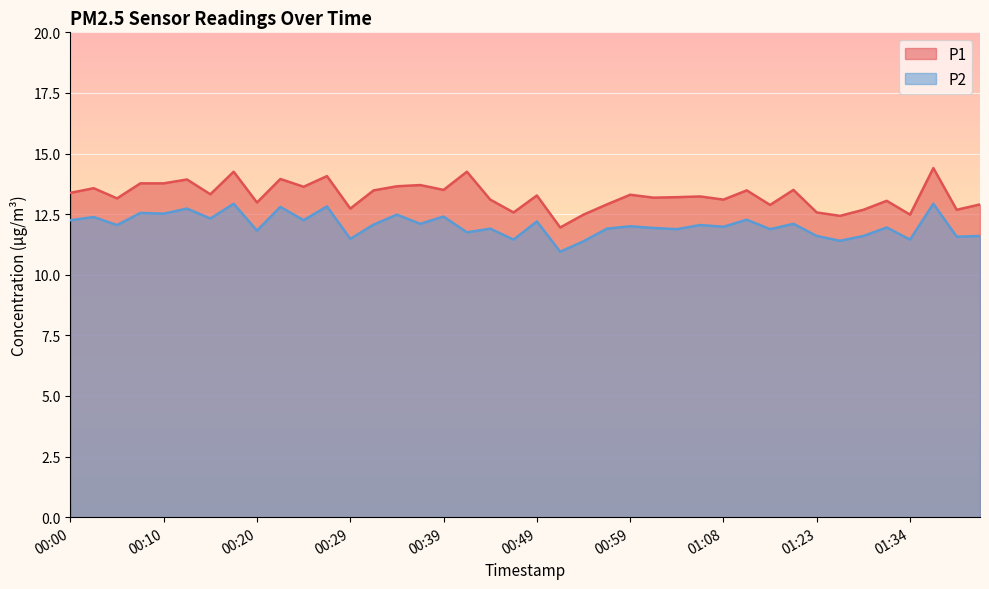

What is the label of the 19th point from the right?

00:51